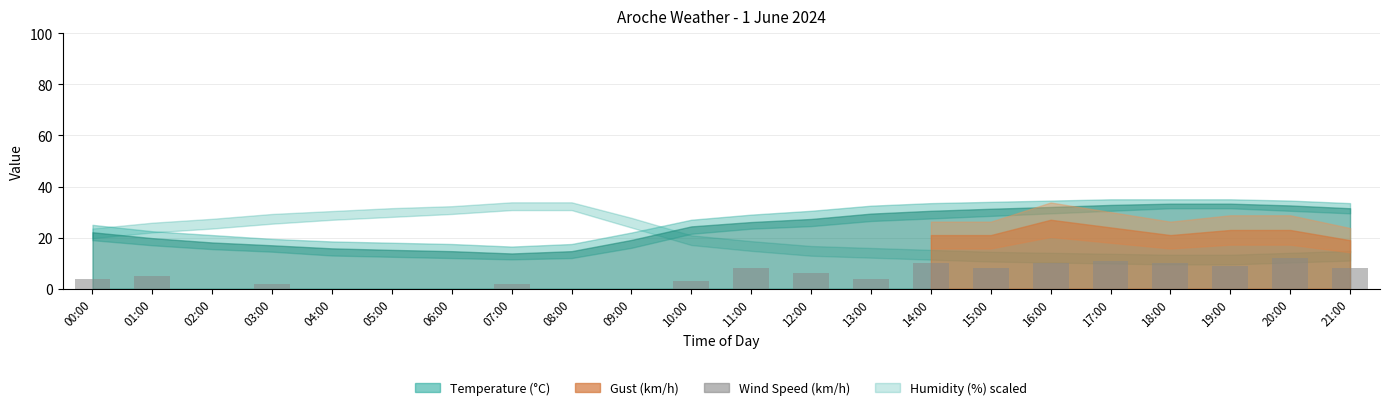

Is it true that the value at 21:00 is 8?

True